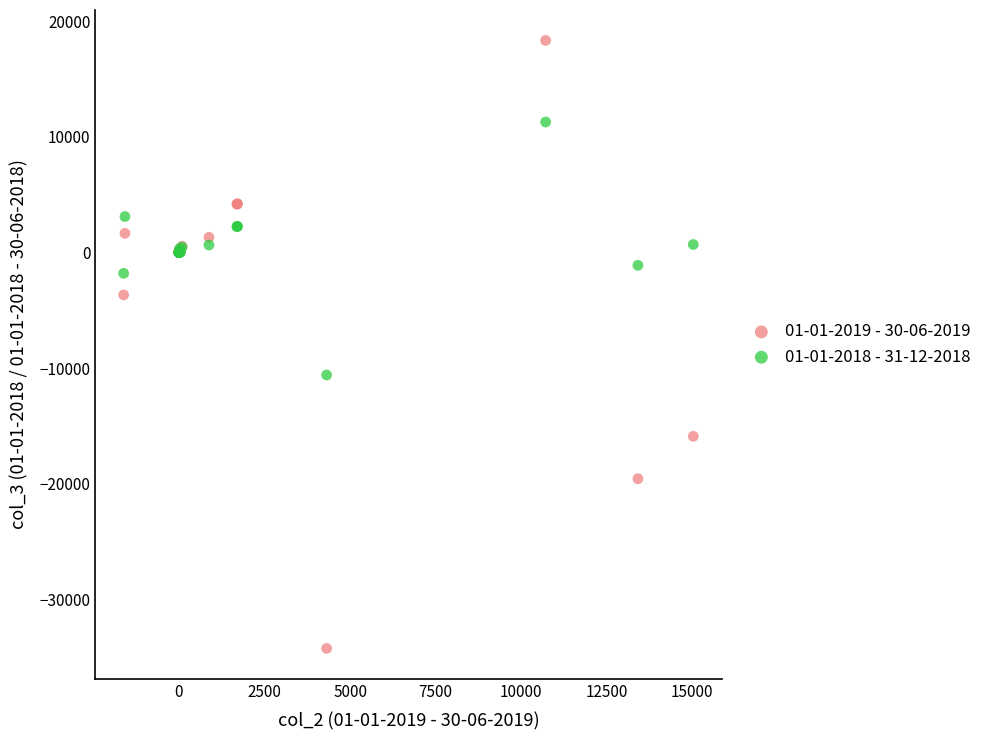

Which series reaches the minimum Y coordinate?

01-01-2019 - 30-06-2019